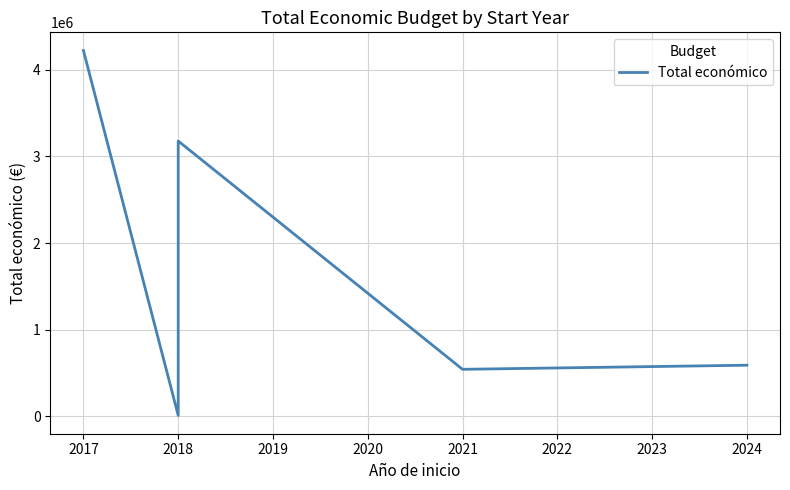

At which label is the value closest to 2116462?

2018